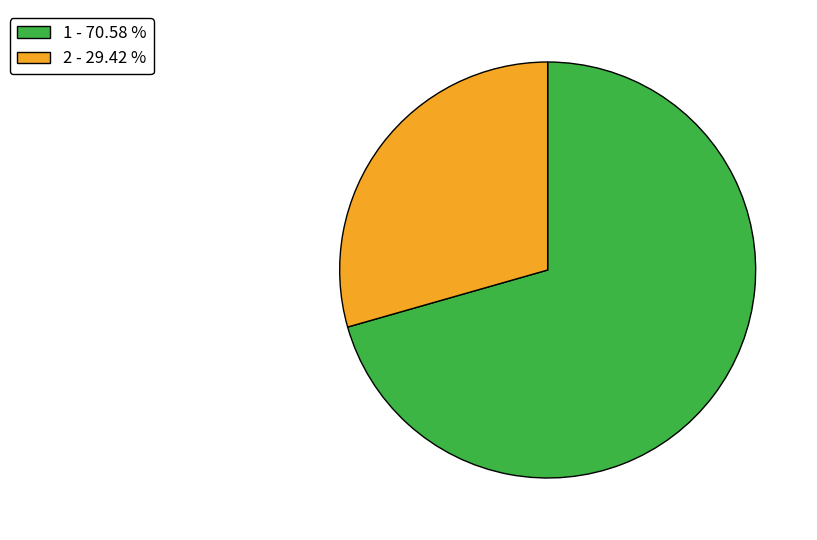

Is 2 - 29.42 % the majority of the pie?

No